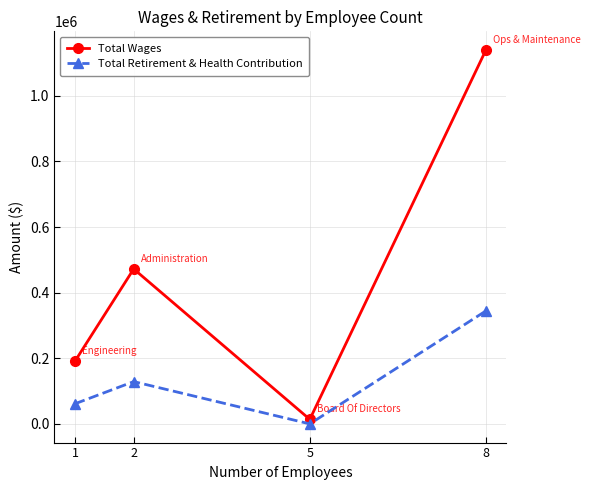

Reading right to left, extract all data points from this chart.

Total Wages: 1139526	13760	472293	191178
Total Retirement & Health Contribution: 344365	0	128897	61336